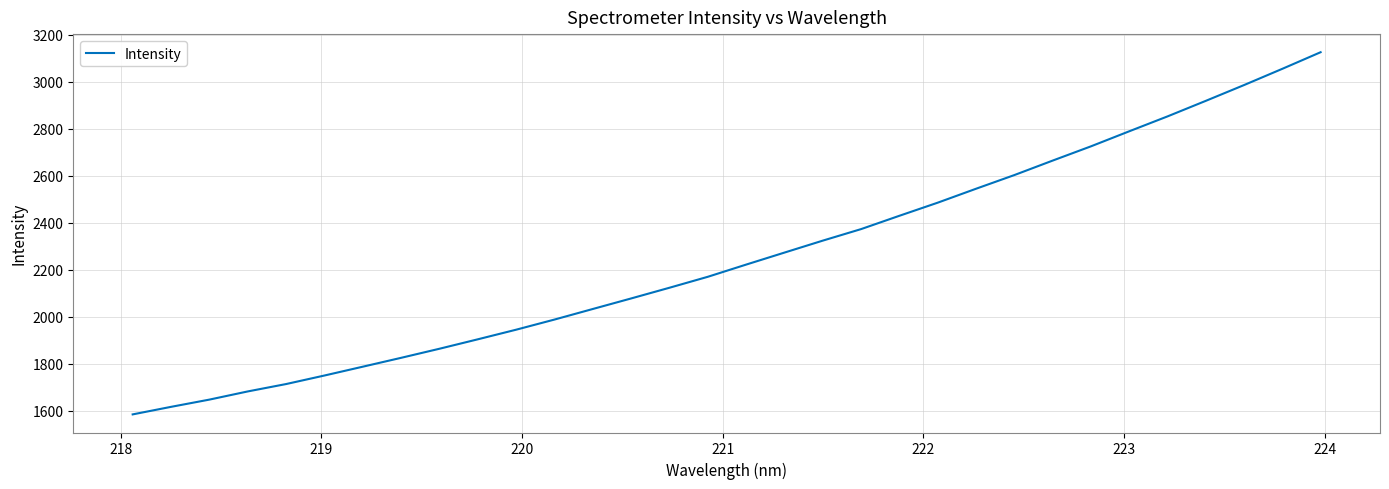

What is the greatest value displayed?

3126.6